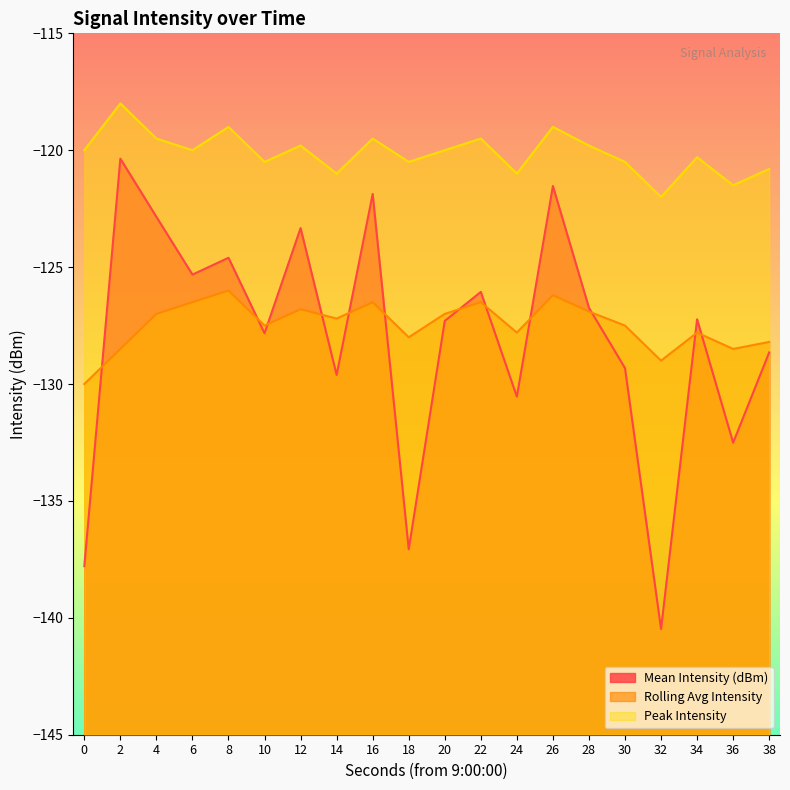

Reading left to right, extract all data points from this chart.

Mean Intensity (dBm): 0=-137.8	2=-120.4	4=-122.8	6=-125.3	8=-124.6	10=-127.8	12=-123.3	14=-129.6	16=-121.9	18=-137.1	20=-127.3	22=-126.1	24=-130.5	26=-121.5	28=-126.7	30=-129.3	32=-140.5	34=-127.2	36=-132.5	38=-128.7
Rolling Avg Intensity: 0=-130.0	2=-128.5	4=-127.0	6=-126.5	8=-126.0	10=-127.5	12=-126.8	14=-127.2	16=-126.5	18=-128.0	20=-127.0	22=-126.5	24=-127.8	26=-126.2	28=-126.9	30=-127.5	32=-129.0	34=-127.8	36=-128.5	38=-128.2
Peak Intensity: 0=-120.0	2=-118.0	4=-119.5	6=-120.0	8=-119.0	10=-120.5	12=-119.8	14=-121.0	16=-119.5	18=-120.5	20=-120.0	22=-119.5	24=-121.0	26=-119.0	28=-119.8	30=-120.5	32=-122.0	34=-120.3	36=-121.5	38=-120.8